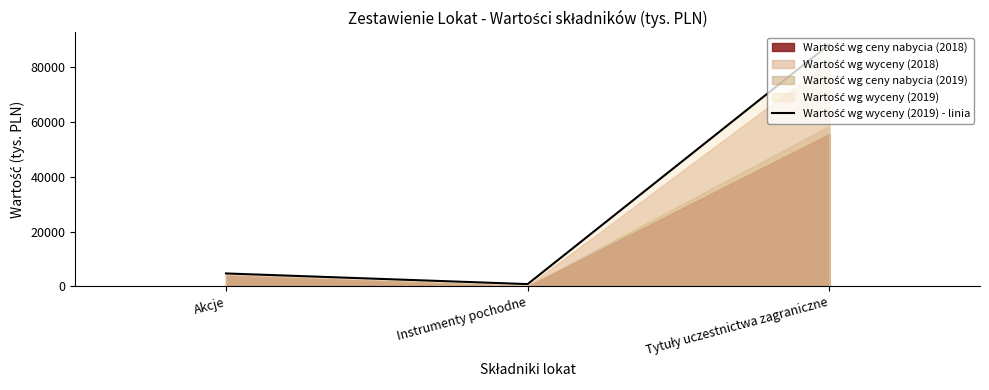

The chart shows a value of 41254 at Tytuły uczestnictwa zagraniczne. True or false?

False